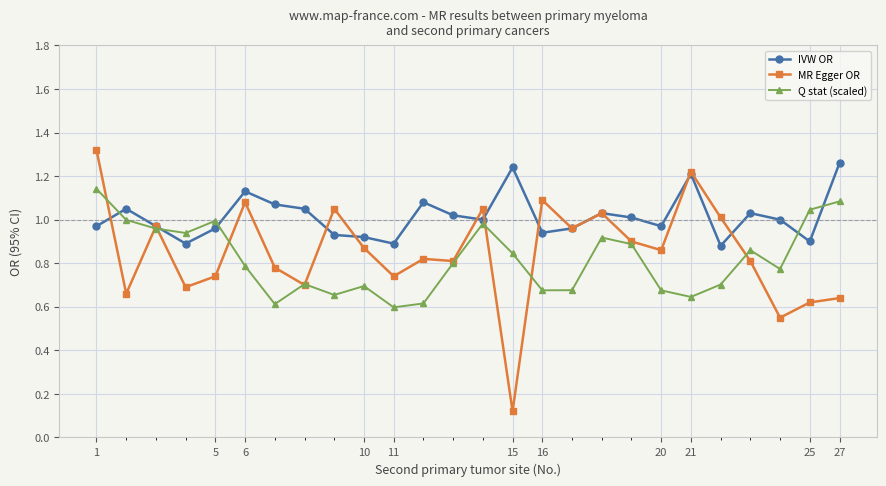

Which series has the largest range (max minus min)?

MR Egger OR